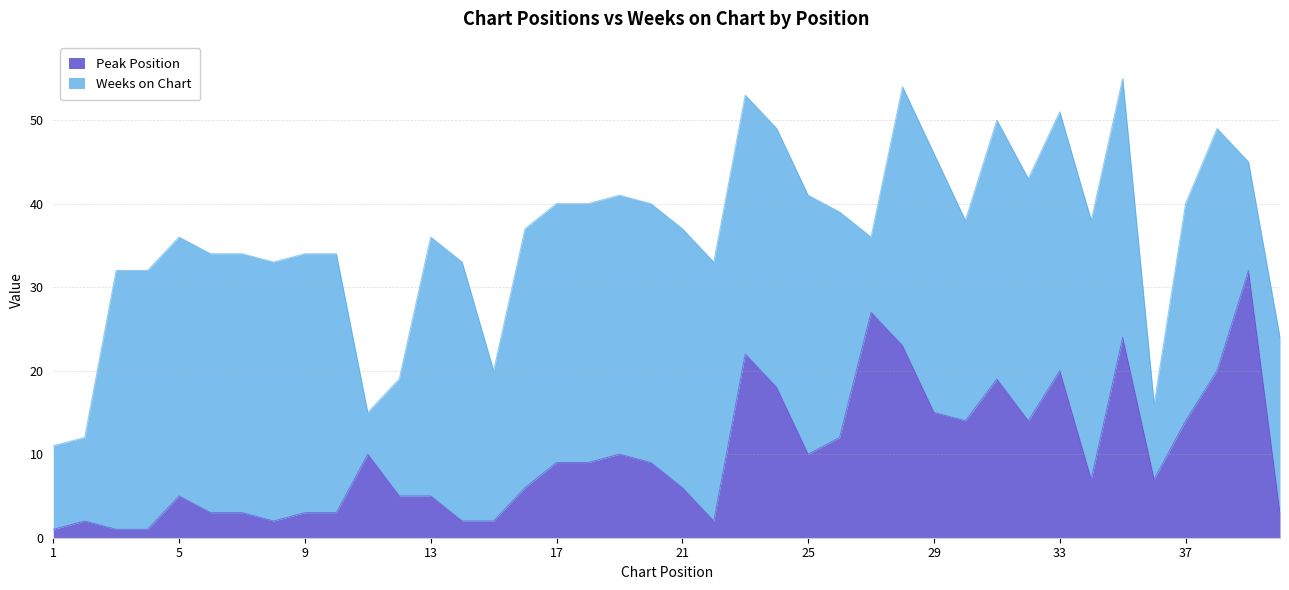

What is the value of the 22nd point from the left?

2